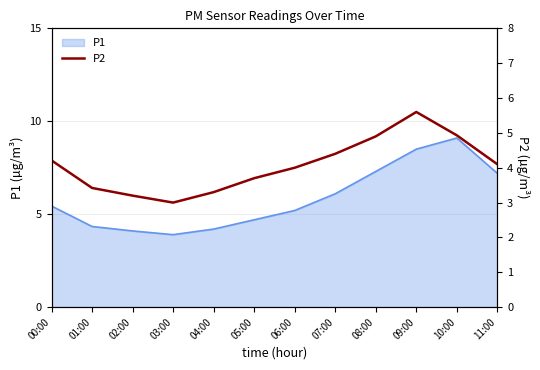

Reading left to right, what are all the values shown in this chart?

00:00=4.2	01:00=3.4	02:00=3.2	03:00=3.0	04:00=3.3	05:00=3.7	06:00=4.0	07:00=4.4	08:00=4.9	09:00=5.6	10:00=4.9	11:00=4.1